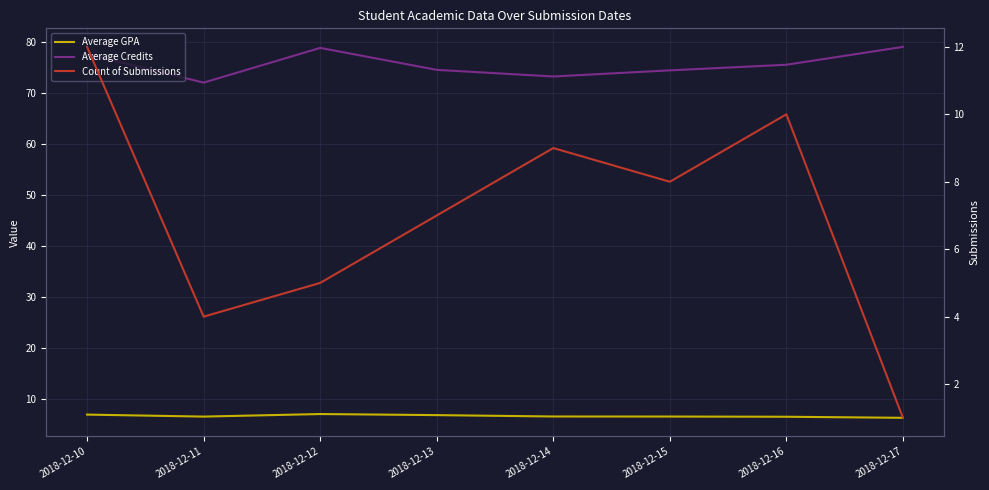

Reading left to right, extract all data points from this chart.

Average GPA: 2018-12-10=7.0	2018-12-11=6.6	2018-12-12=7.1	2018-12-13=6.9	2018-12-14=6.6	2018-12-15=6.6	2018-12-16=6.5	2018-12-17=6.3
Average Credits: 2018-12-10=77.6	2018-12-11=72.0	2018-12-12=78.8	2018-12-13=74.5	2018-12-14=73.2	2018-12-15=74.4	2018-12-16=75.5	2018-12-17=79.0
Count of Submissions: 2018-12-10=12.0	2018-12-11=4.0	2018-12-12=5.0	2018-12-13=7.0	2018-12-14=9.0	2018-12-15=8.0	2018-12-16=10.0	2018-12-17=1.0